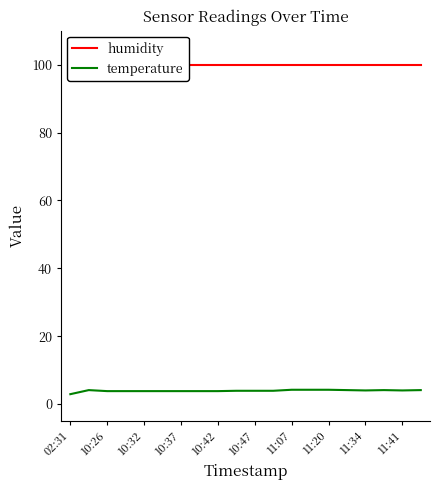

Reading left to right, transcribe all the data shown in this chart.

humidity: 99.9	99.9	99.9	99.9	99.9	99.9	99.9	99.9	99.9	99.9	99.9	99.9	99.9	99.9	99.9	99.9	99.9	99.9	99.9	99.9
temperature: 2.9	4.1	3.8	3.8	3.8	3.8	3.8	3.8	3.8	3.9	3.9	3.9	4.2	4.2	4.2	4.1	4.0	4.1	4.0	4.1